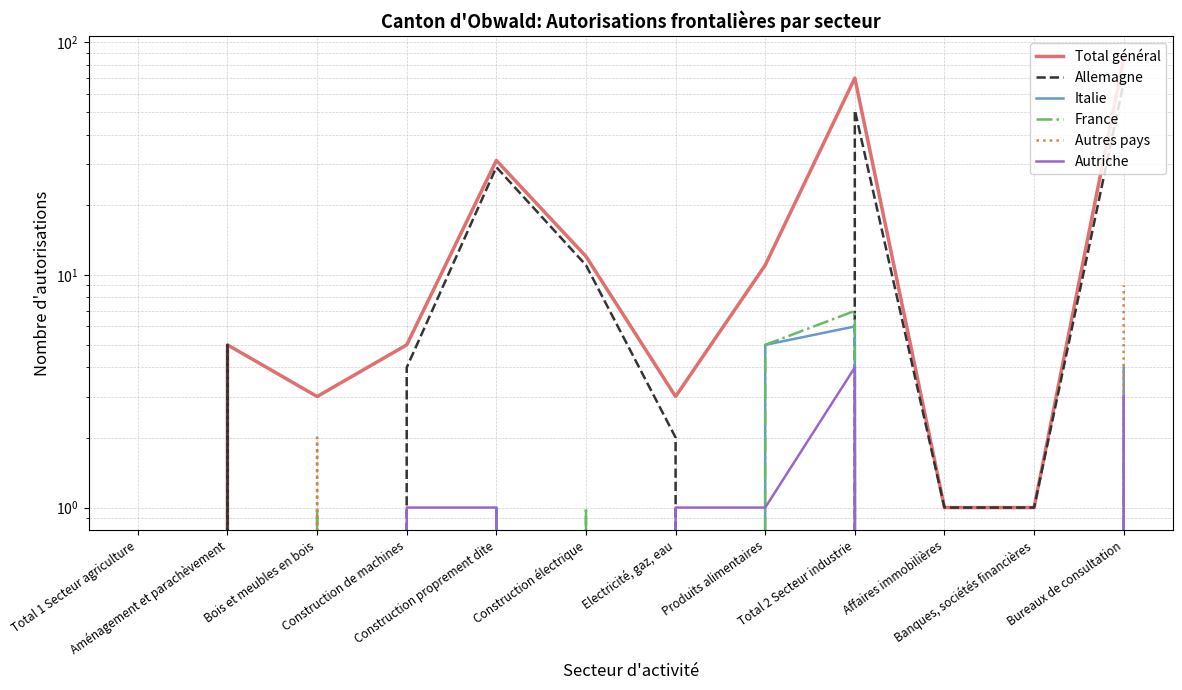

What are all the series names shown in the legend?

Total général, Allemagne, Italie, France, Autres pays, Autriche